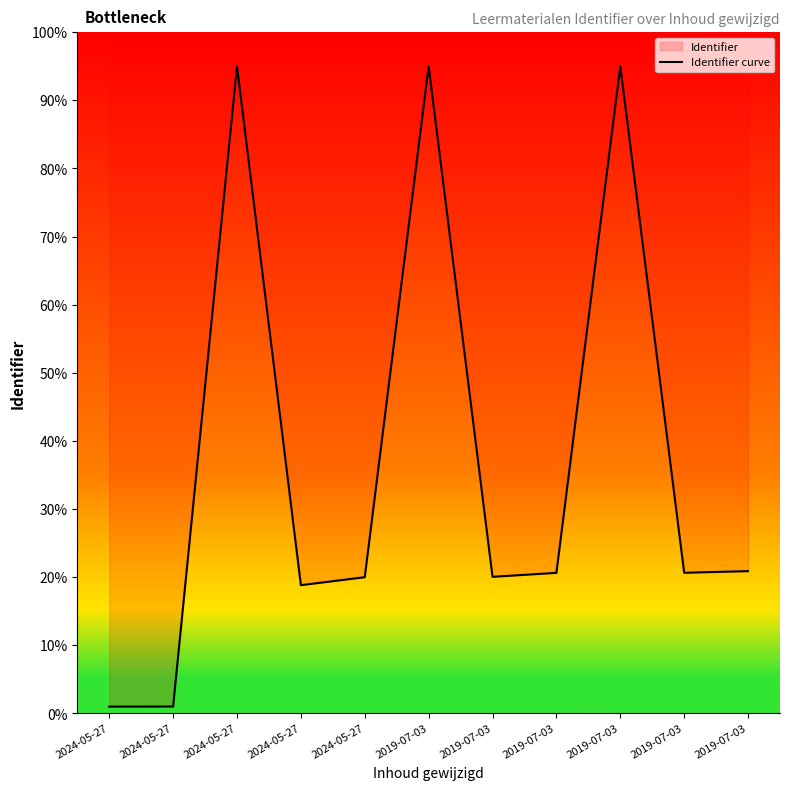

How many interior local valleys (lower than both neighbors) does the data have?

3